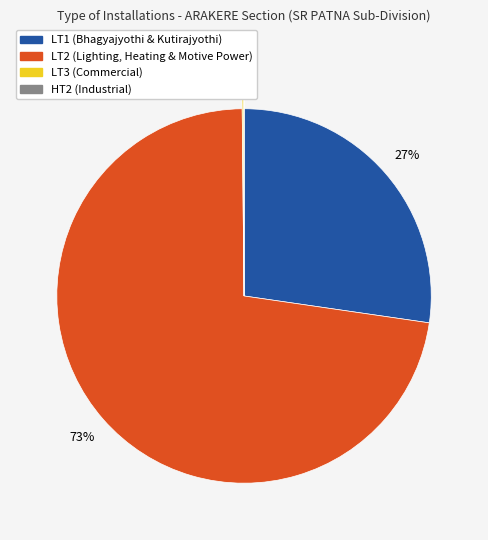

What is the majority slice?

LT2 (Lighting, Heating & Motive Power)